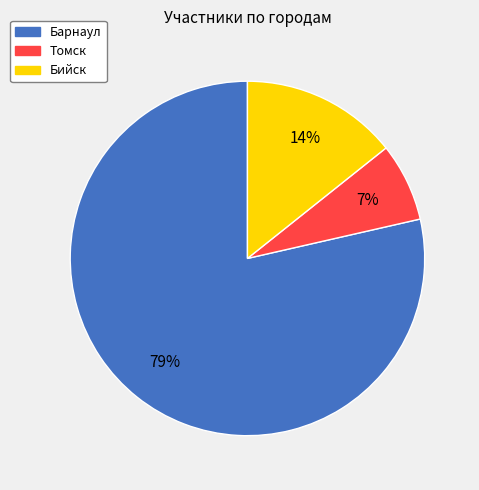

Is it true that Барнаул is 79% of the pie?

True